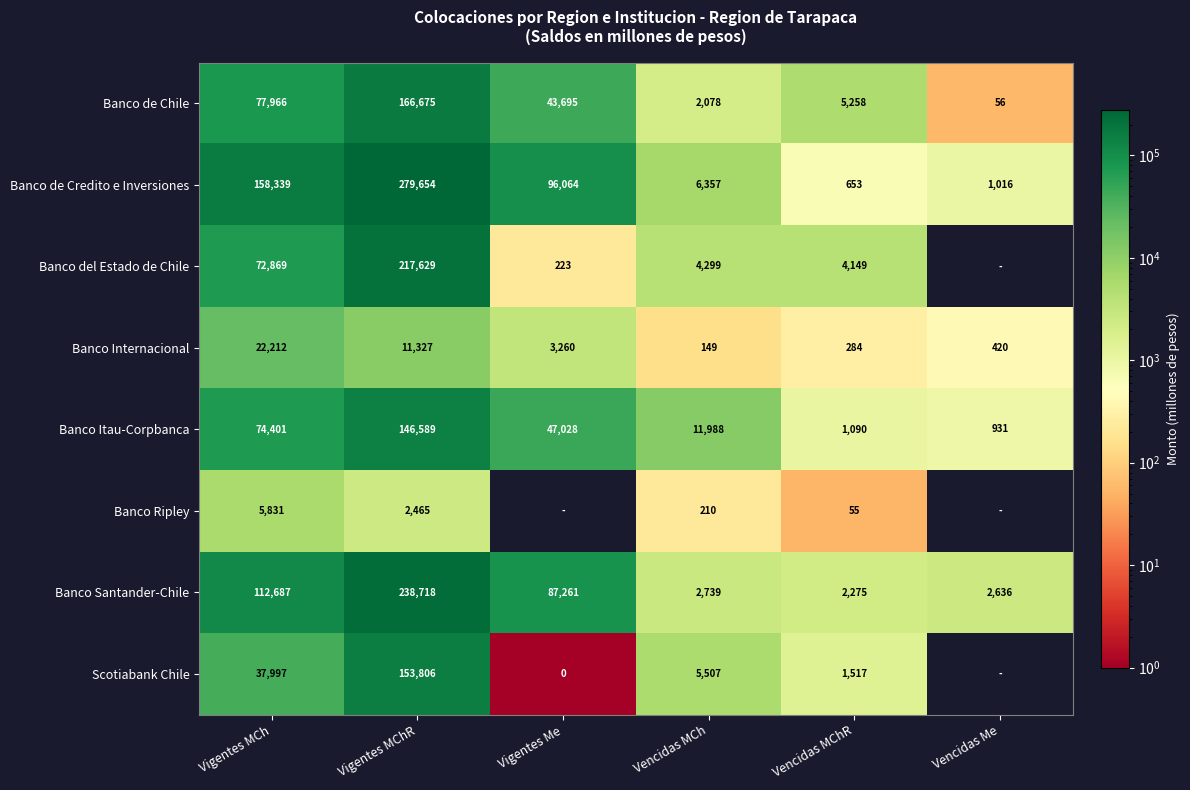

What is the difference between the highest and lowest values at Vigentes MChR?

277189